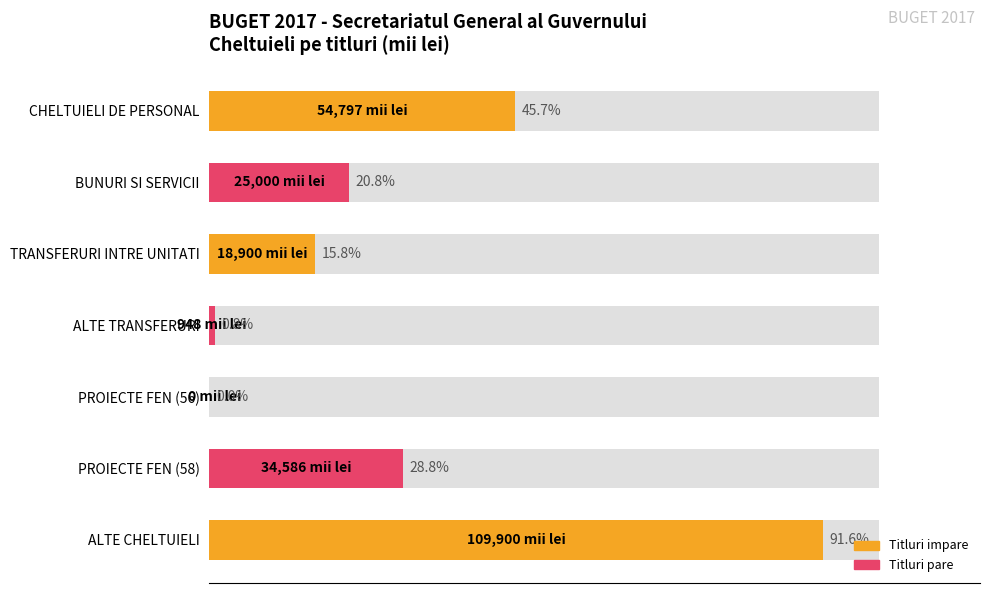

What is the value of the 2nd bar from the left?

25000